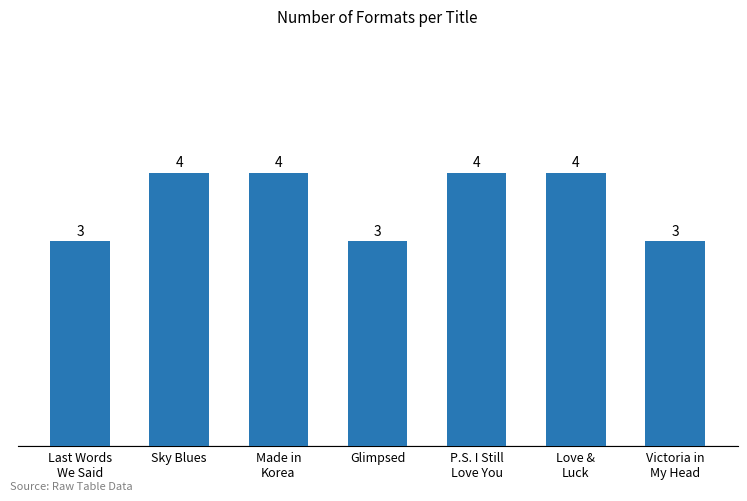

What is the minimum value shown in the chart?

3